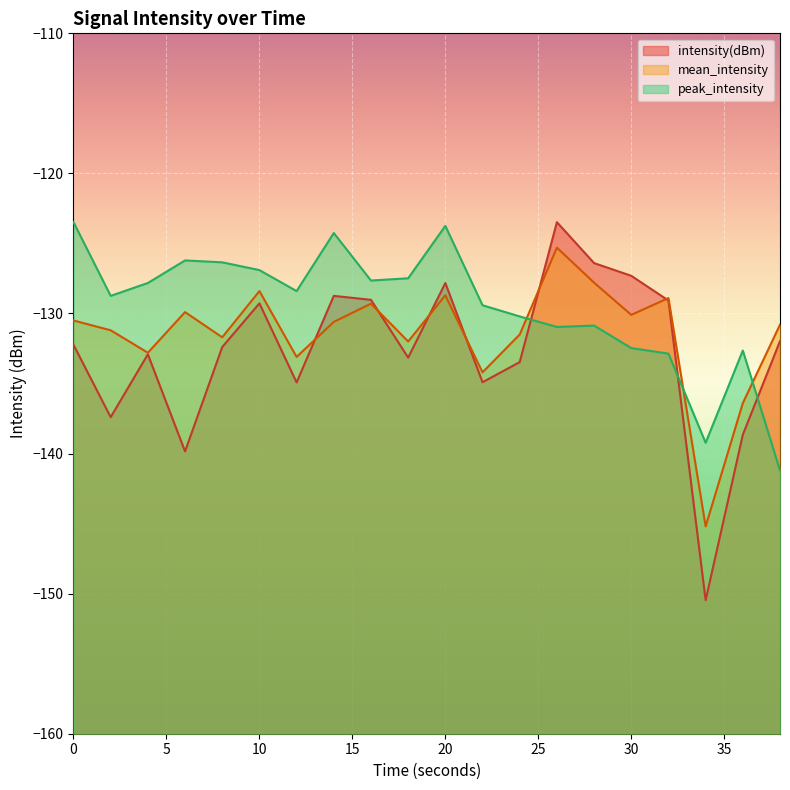

Is it true that intensity(dBm) equals -132.4 at 8?

True